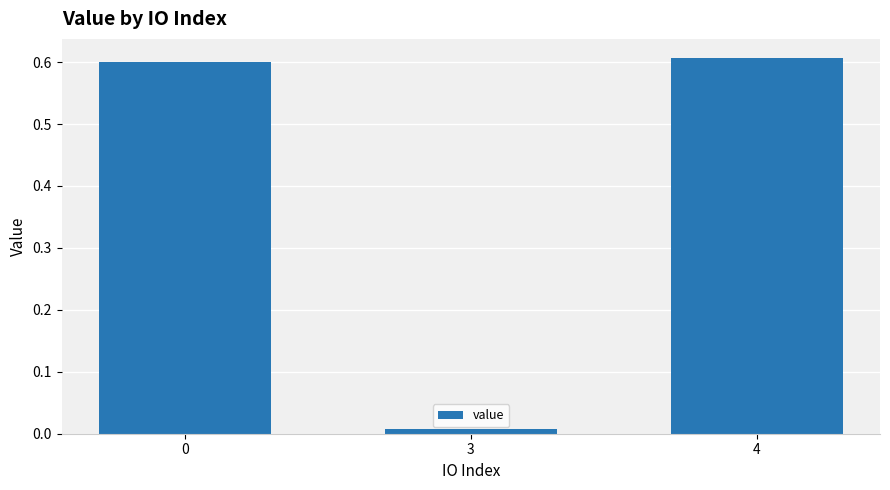

True or false: the data shows 0.6 at 0.

True